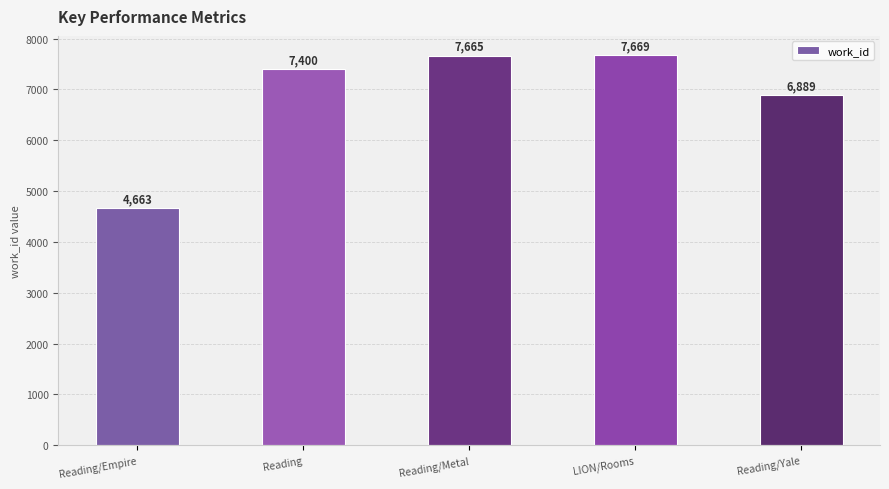

What is the difference between the maximum and second lowest values?

780